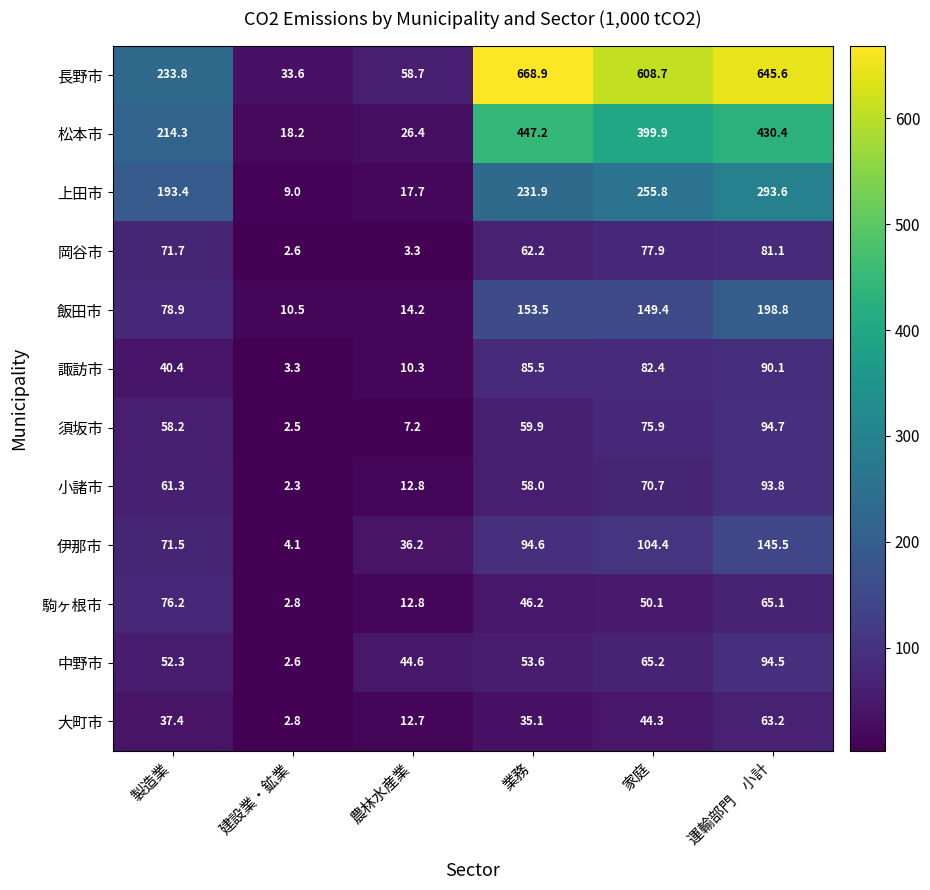

Which series has the widest spread of values?

長野市